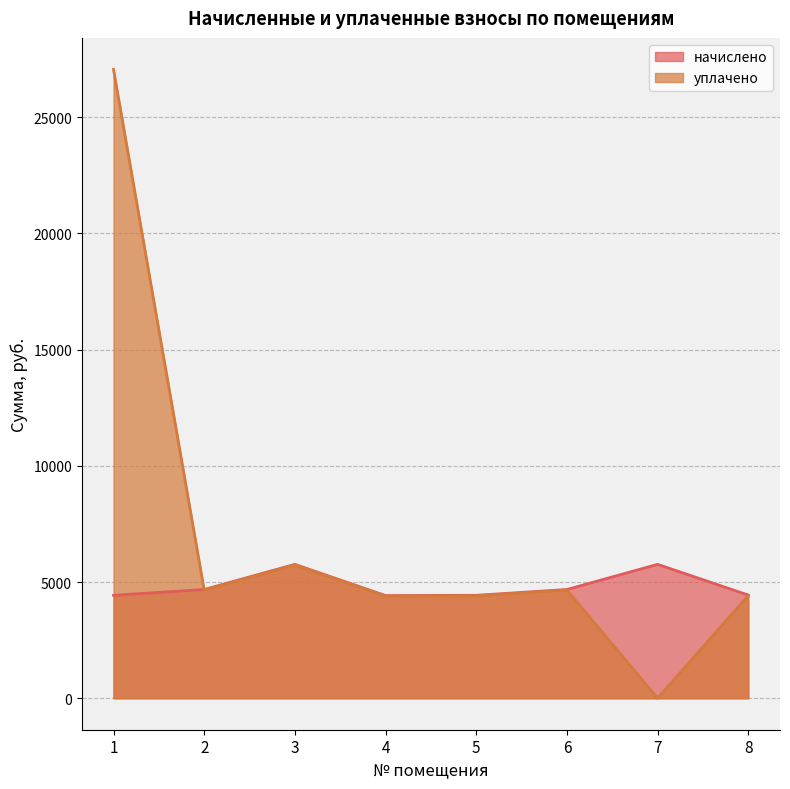

What is the difference between the уплачено values at 8 and 6?

238.0